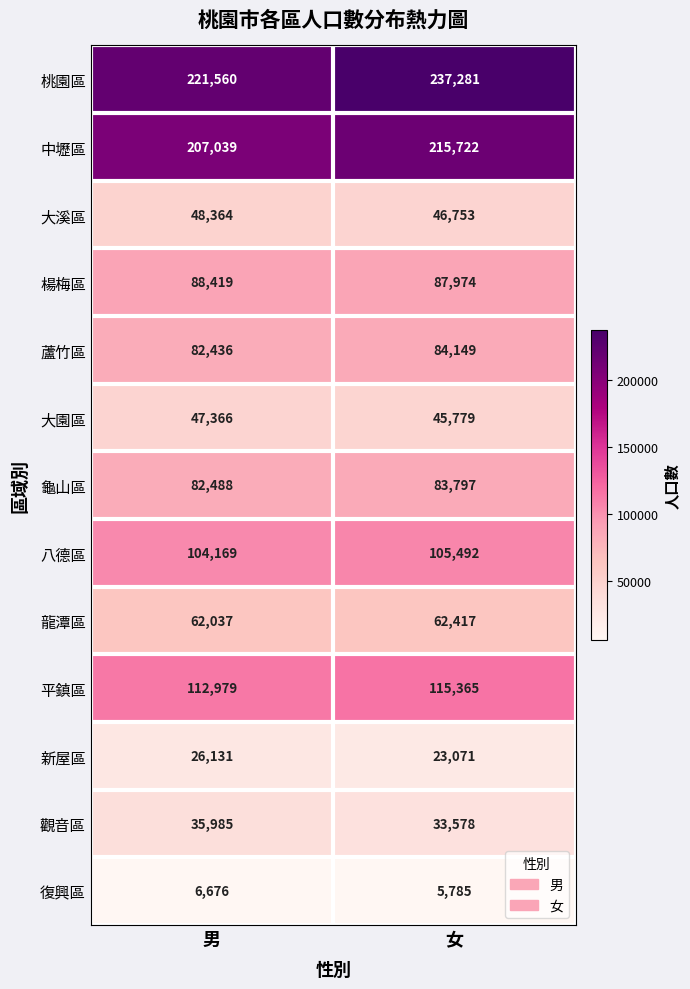

At which category does the chart reach its minimum across all series?

女